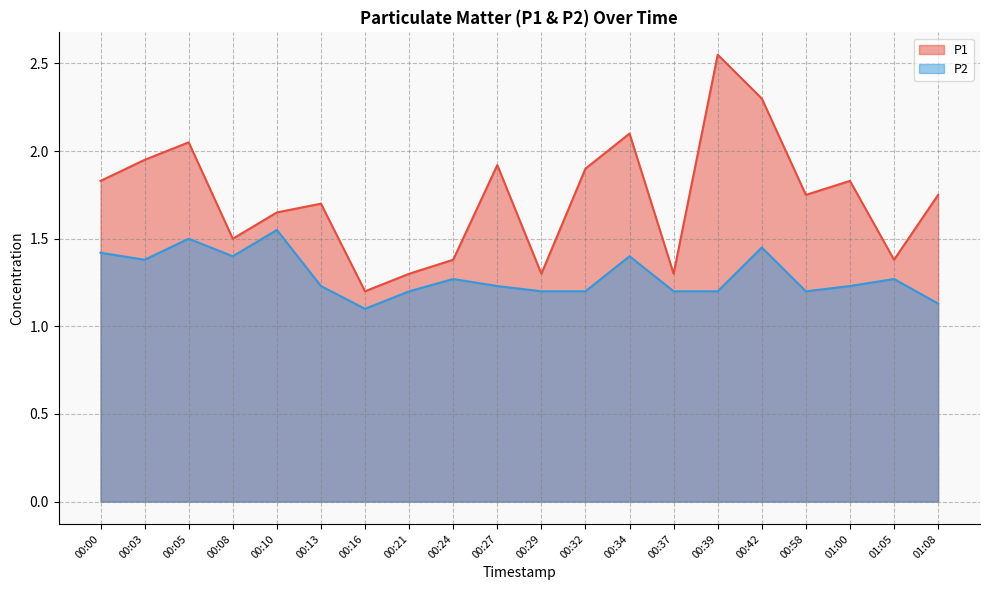

What is the average value of the P1 series?

1.7